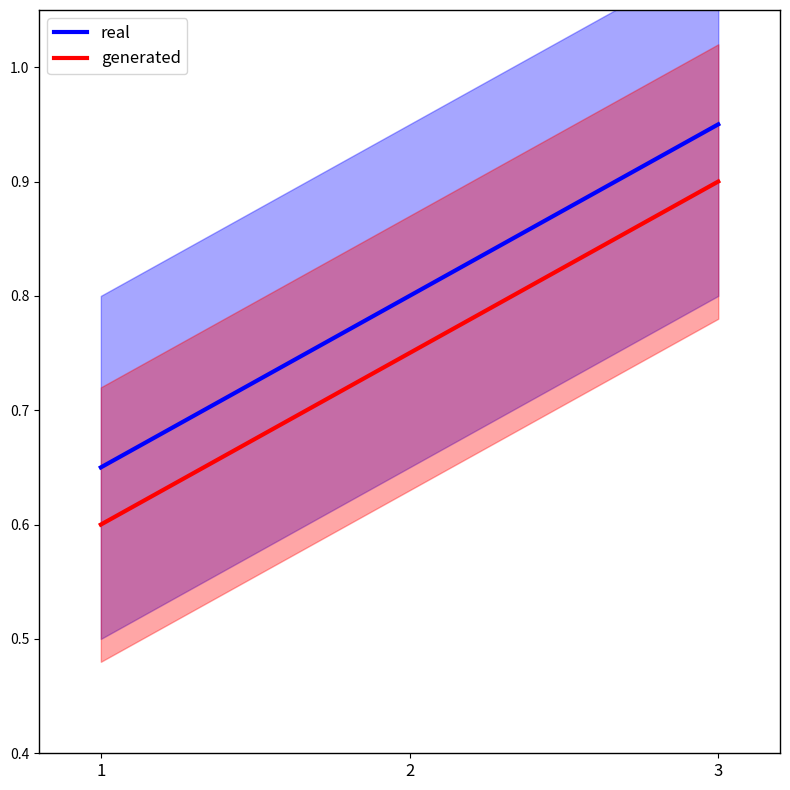

Count the number of data series in this chart.

2